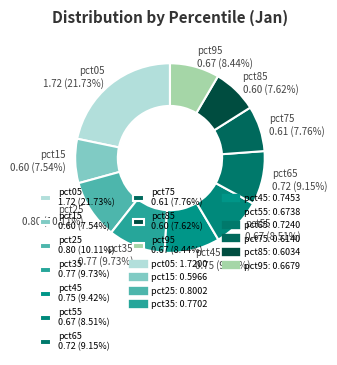

Is pct35 the majority of the pie?

No